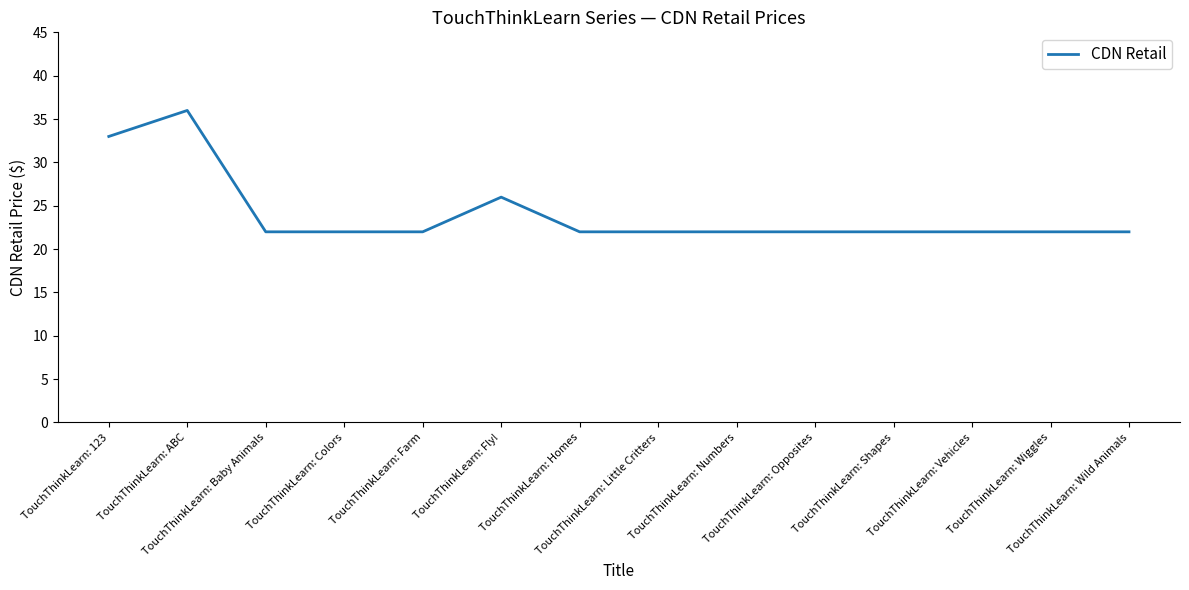

What is the maximum value shown in the chart?

36.0